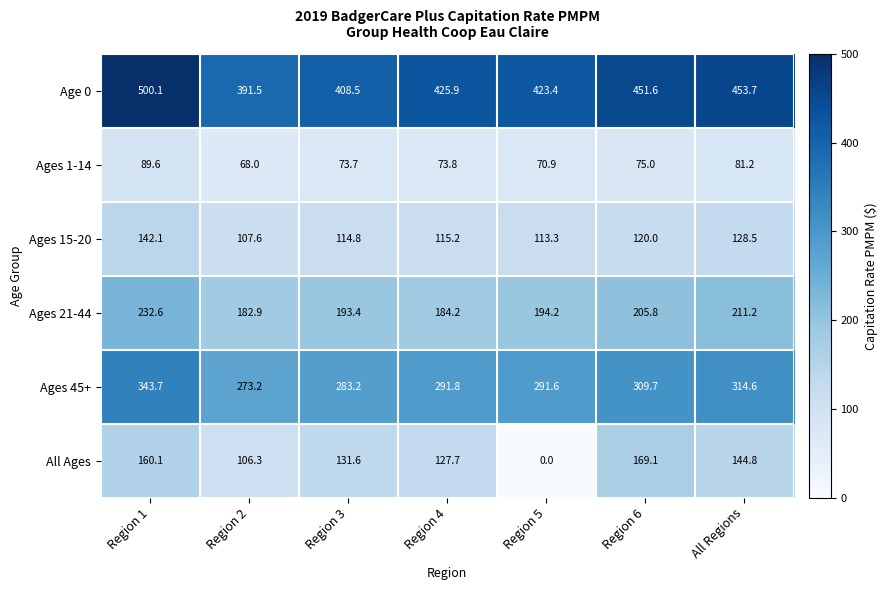

True or false: Ages 21-44 has a value of 205.8 at Region 6.

True